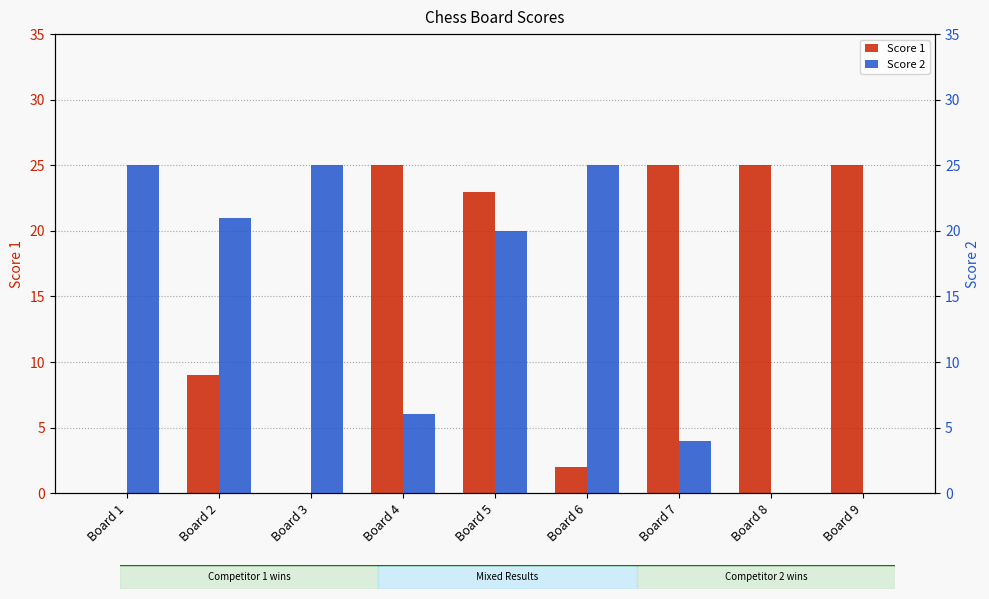

The value of Score 1 at Board 9 is 25. True or false?

True